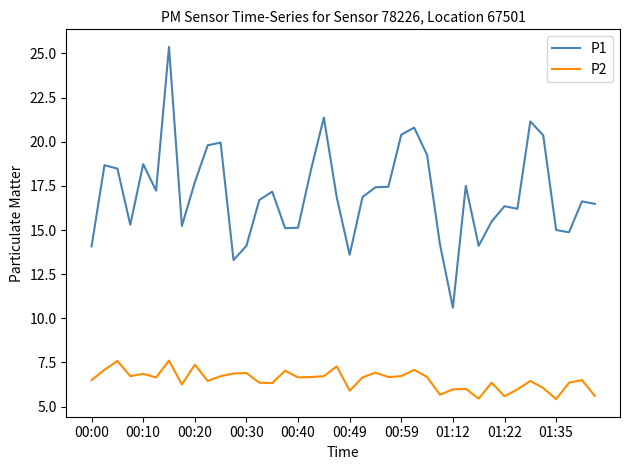

True or false: P1 and P2 intersect in this chart.

False